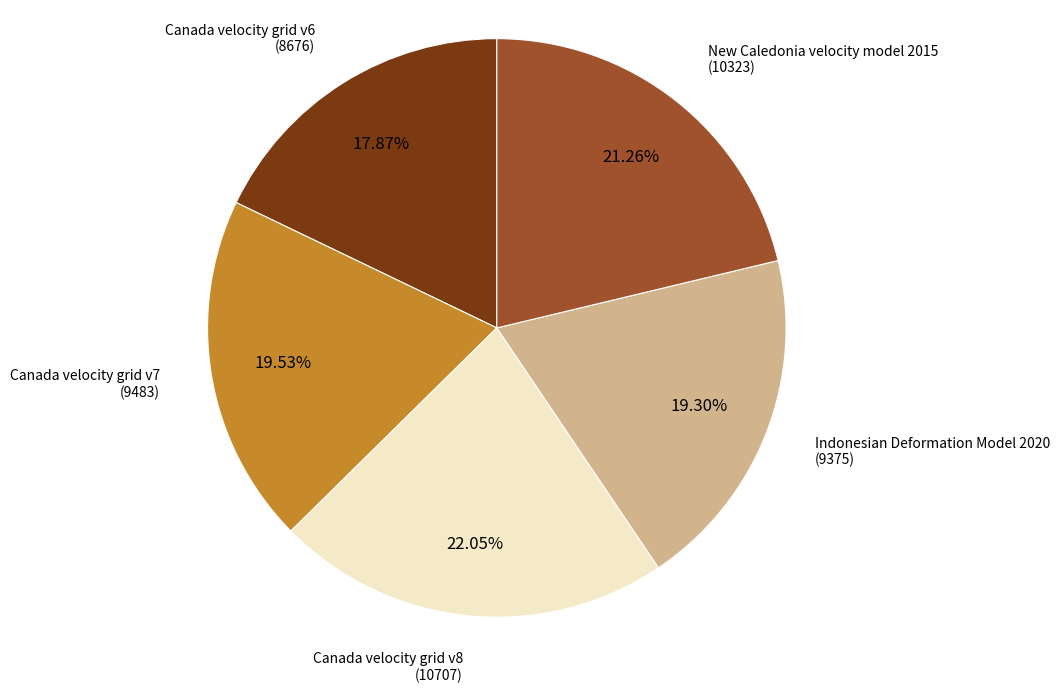

Is there any slice that represents more than half of the pie?

No